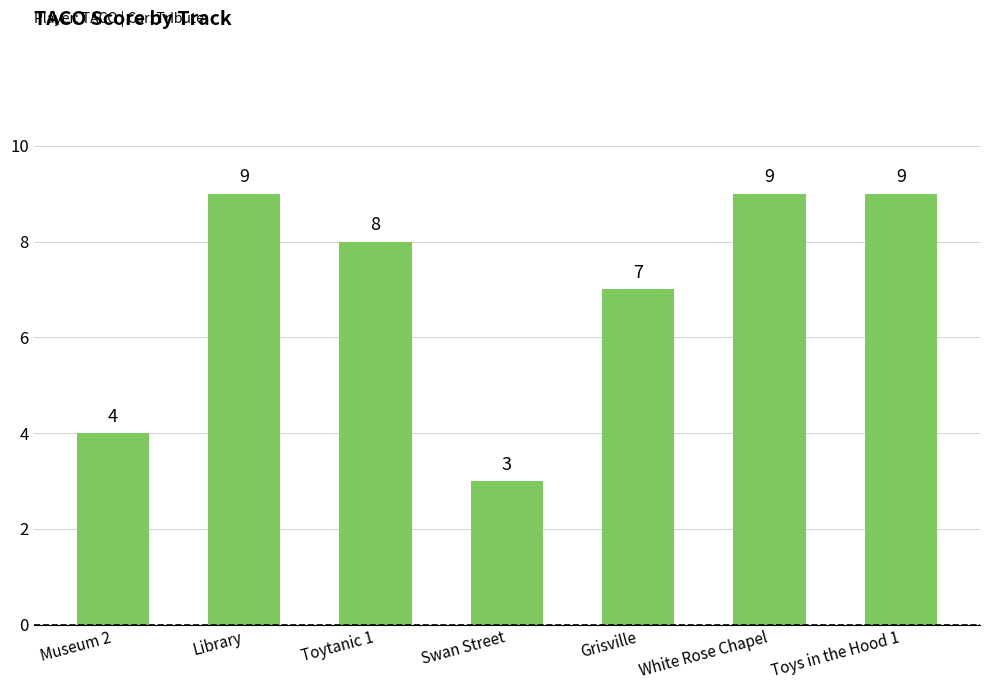

Reading left to right, transcribe all the data shown in this chart.

Museum 2=4	Library=9	Toytanic 1=8	Swan Street=3	Grisville=7	White Rose Chapel=9	Toys in the Hood 1=9